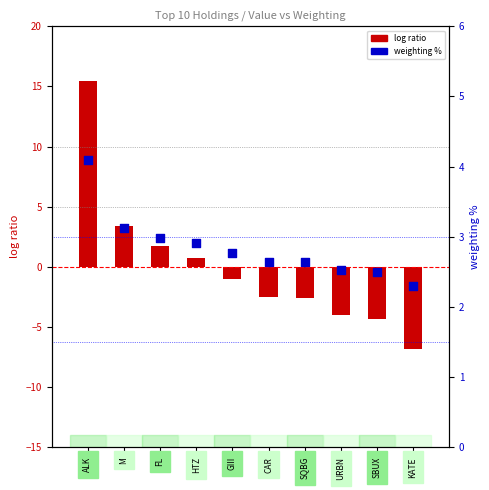

Which series has the largest total across all categories?

weighting %